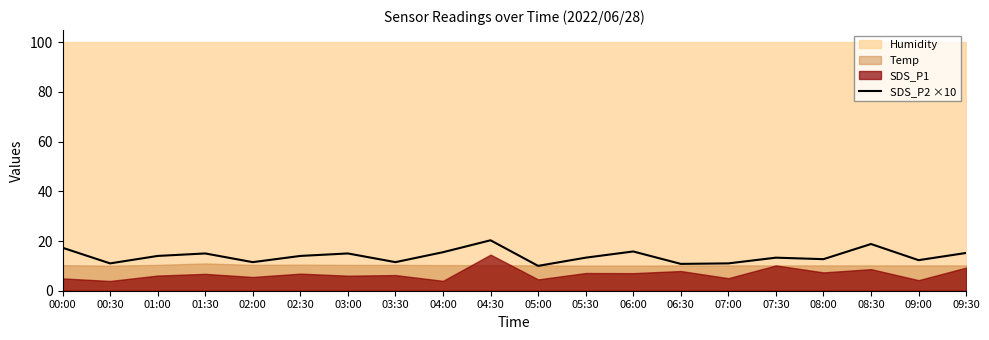

What is the change in value from 05:00 to 08:00?

+2.7